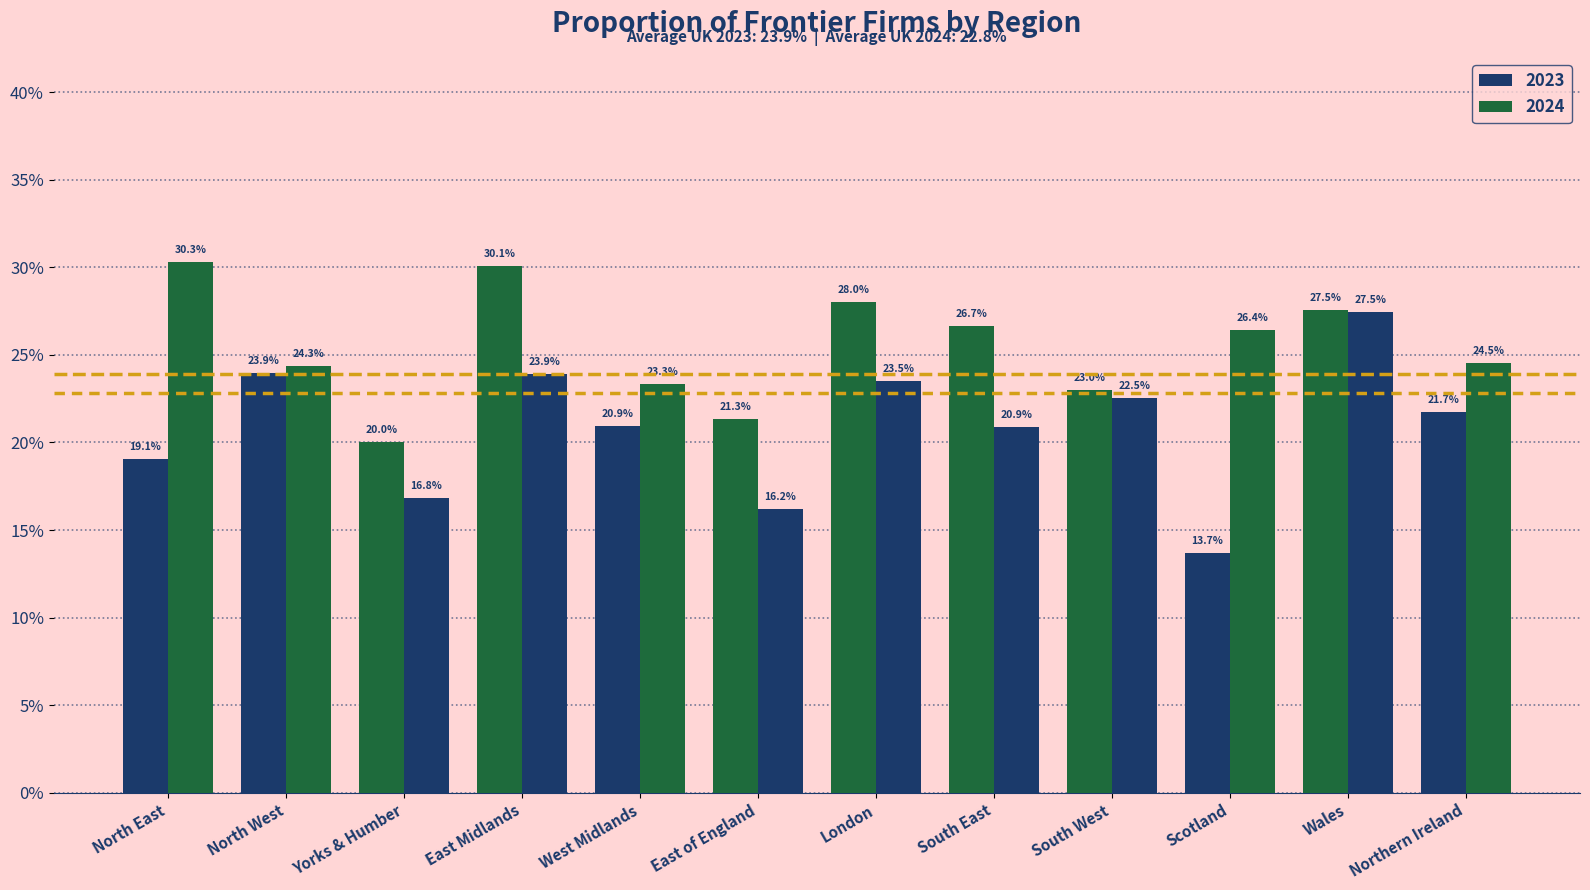

Does the chart contain stacked bars?

No